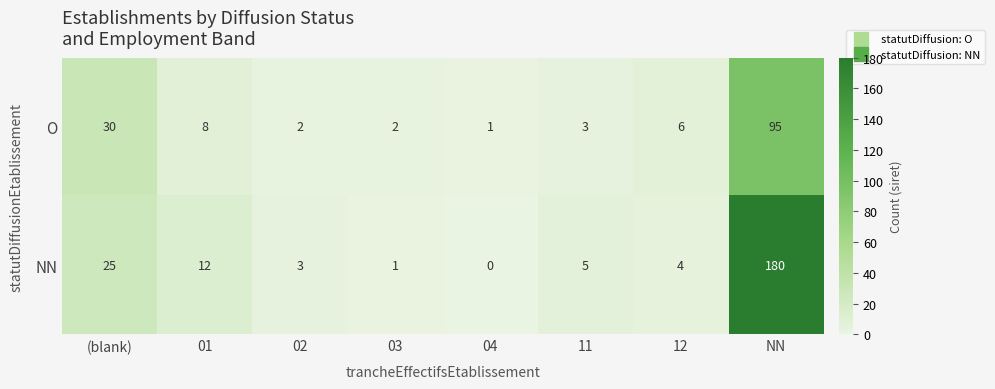

What is the sum of the NN values at 11 and NN?

185